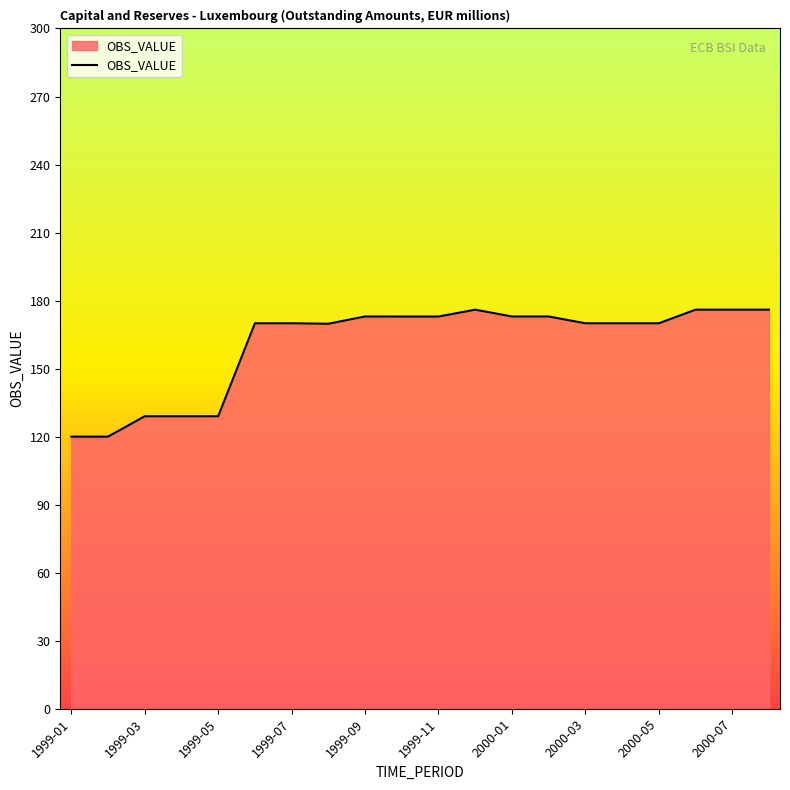

What is the greatest value displayed?

176.0